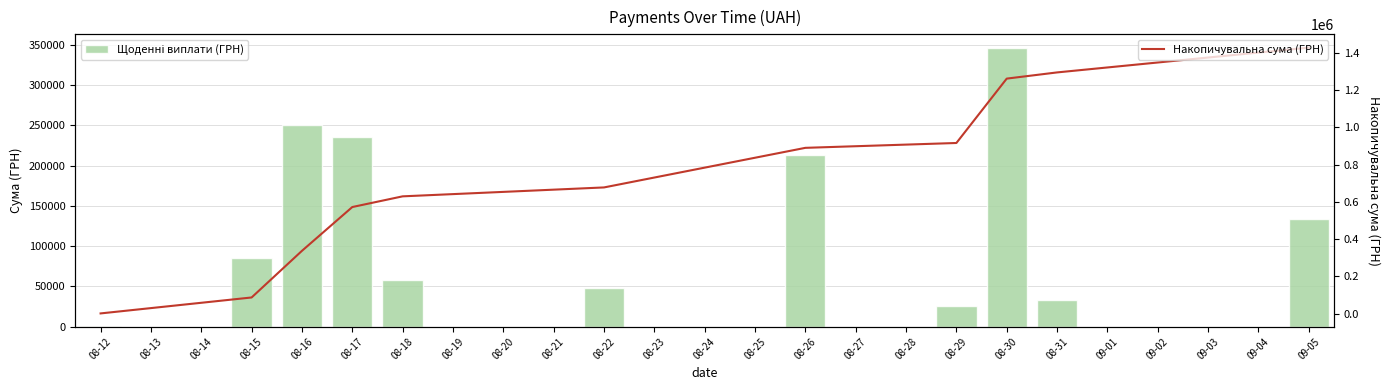

Count the number of data series in this chart.

2